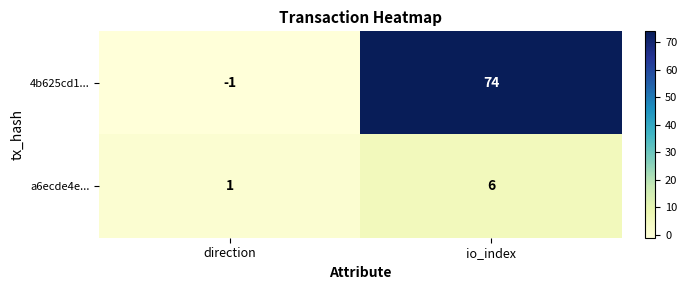

What is the difference between the a6ecde4e... values at direction and io_index?

5